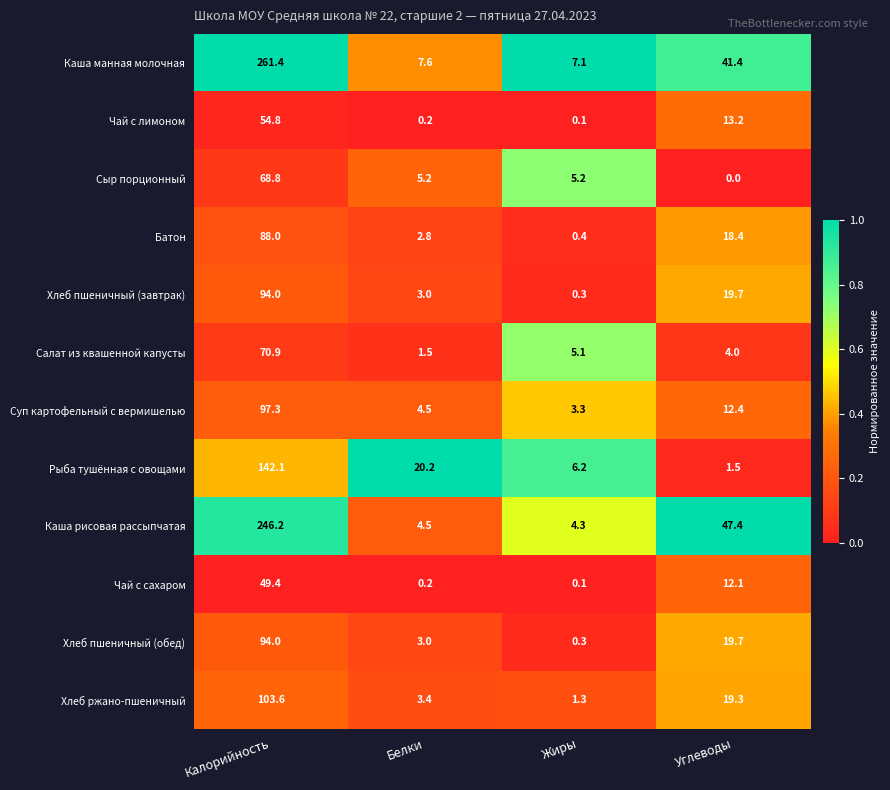

What is the maximum value shown in the chart?

261.4